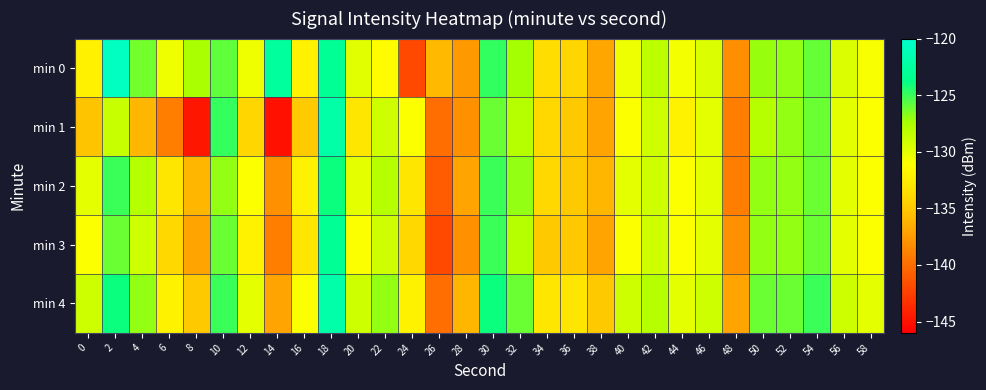

List the series in order of their peak value, highest first.

min 0, min 4, min 1, min 3, min 2